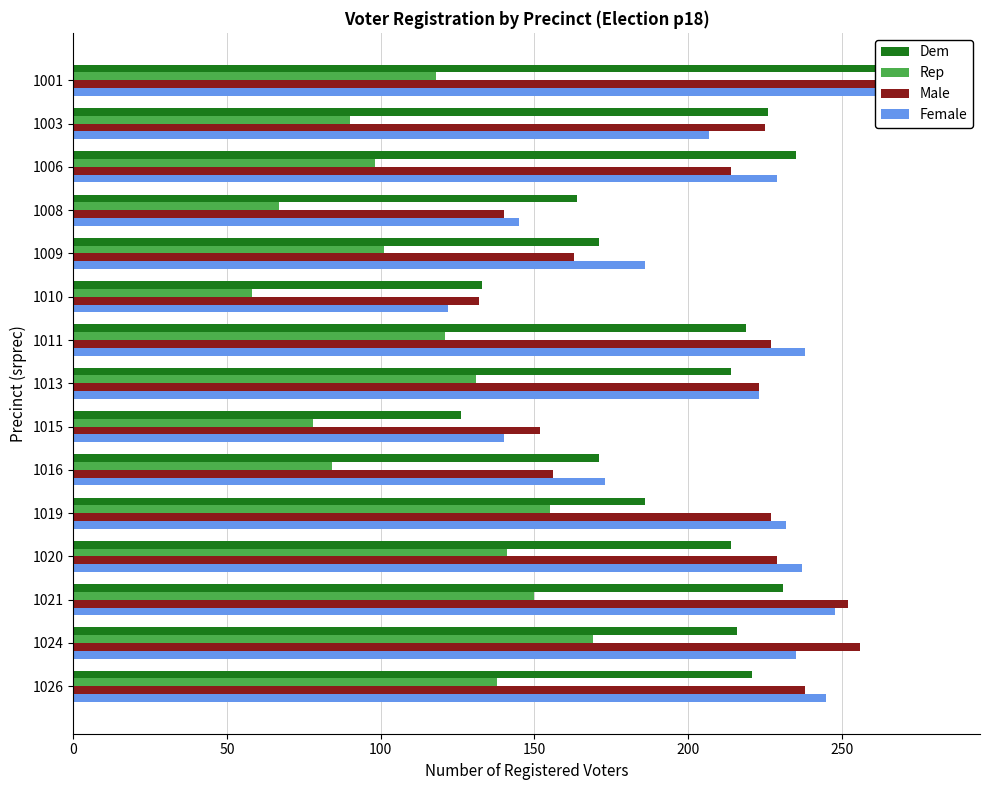

What is the maximum value shown in the chart?

281